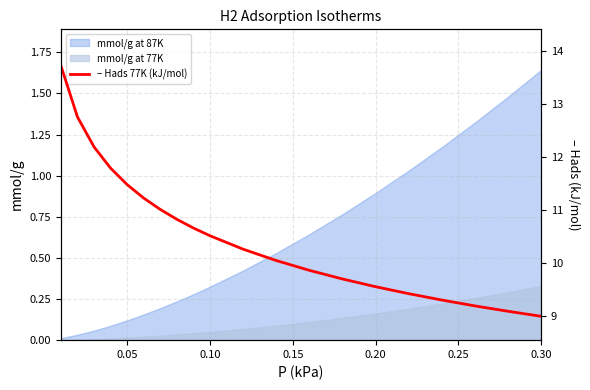

What is the sum of all values?

211.5